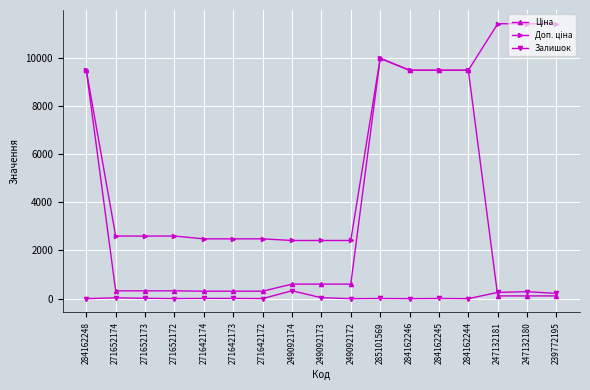

Count the number of categories in the chart.

17